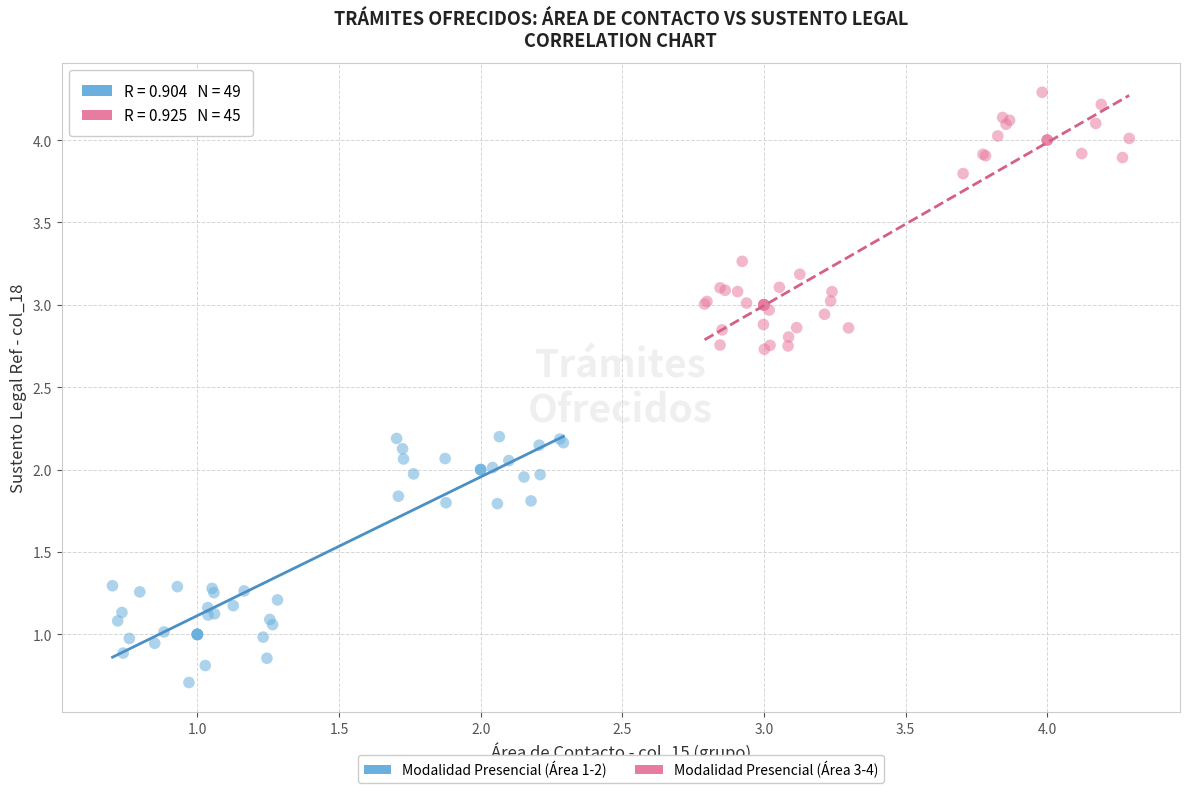

What are all the series names shown in the legend?

Modalidad Presencial (Área 1-2), Modalidad Presencial (Área 3-4)